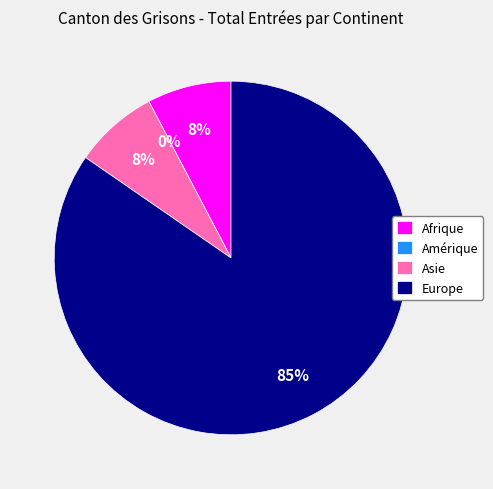

Which category accounts for the majority?

Europe